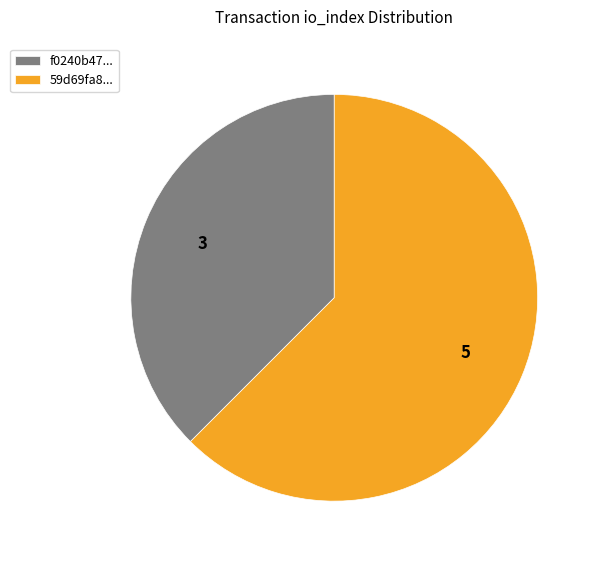

Rank the categories by value from lowest to highest.

f0240b47..., 59d69fa8...